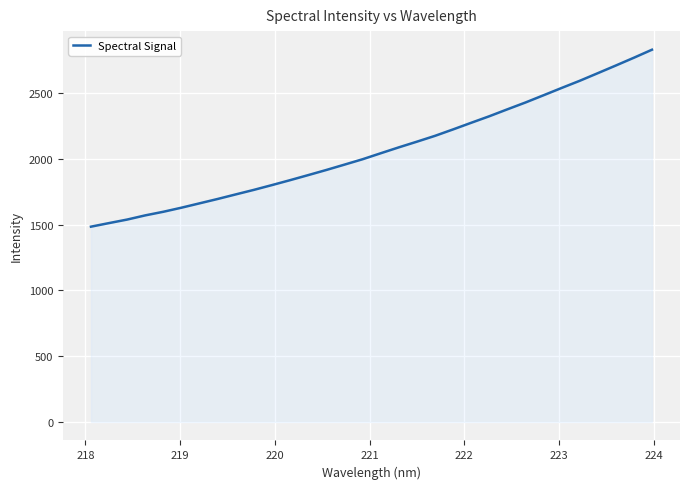

What is the greatest value displayed?

2828.5